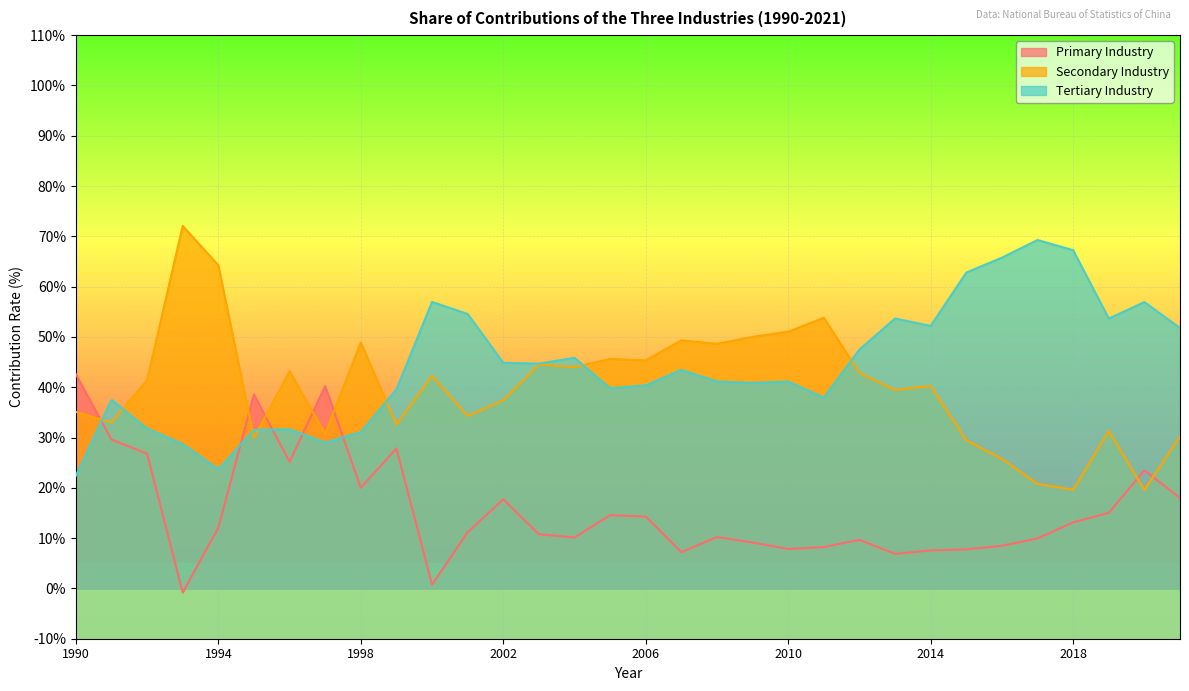

In Secondary Industry, how many points are higher than both neighbors (excluding endpoints)?

10